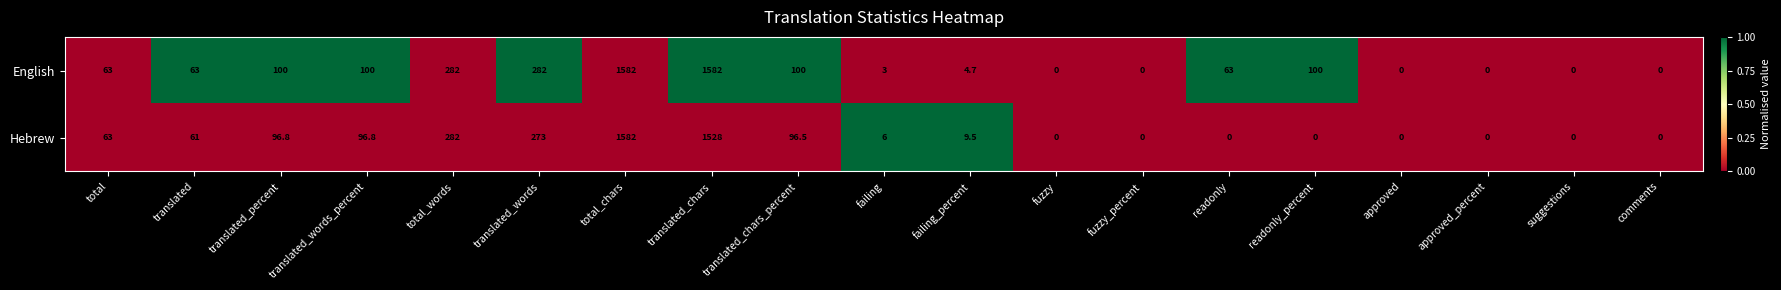

What is the difference between the highest and lowest values at failing?

3.0